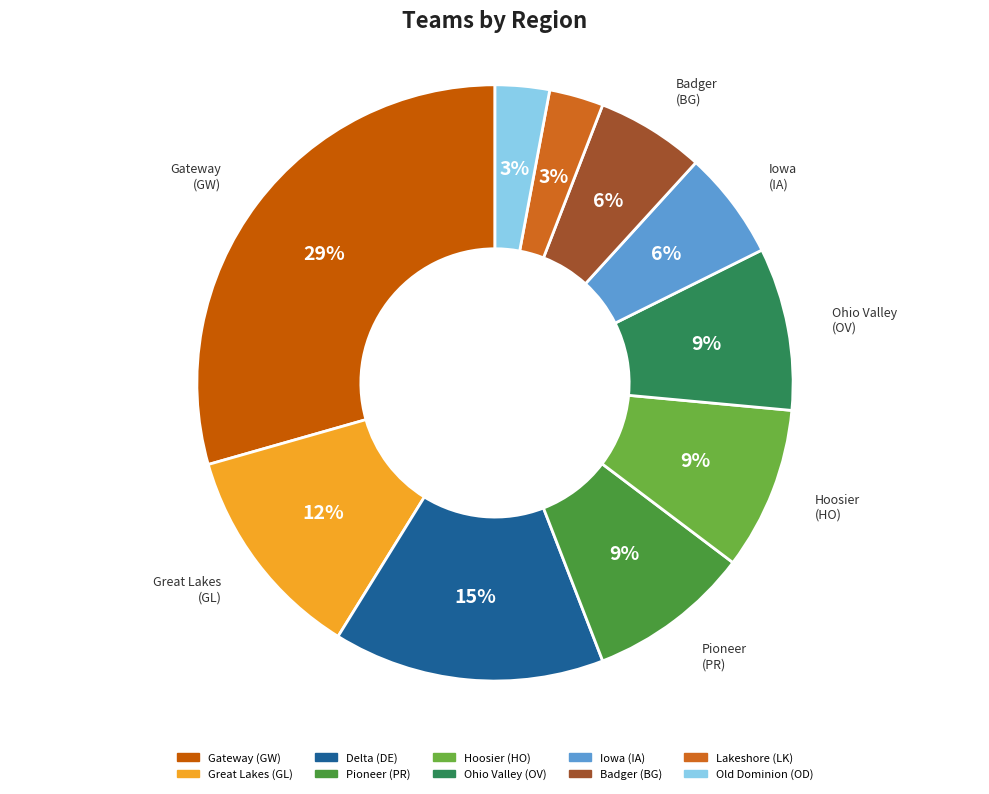

To the nearest percent, what is the difference between the largest and smallest slice percentages?

26%